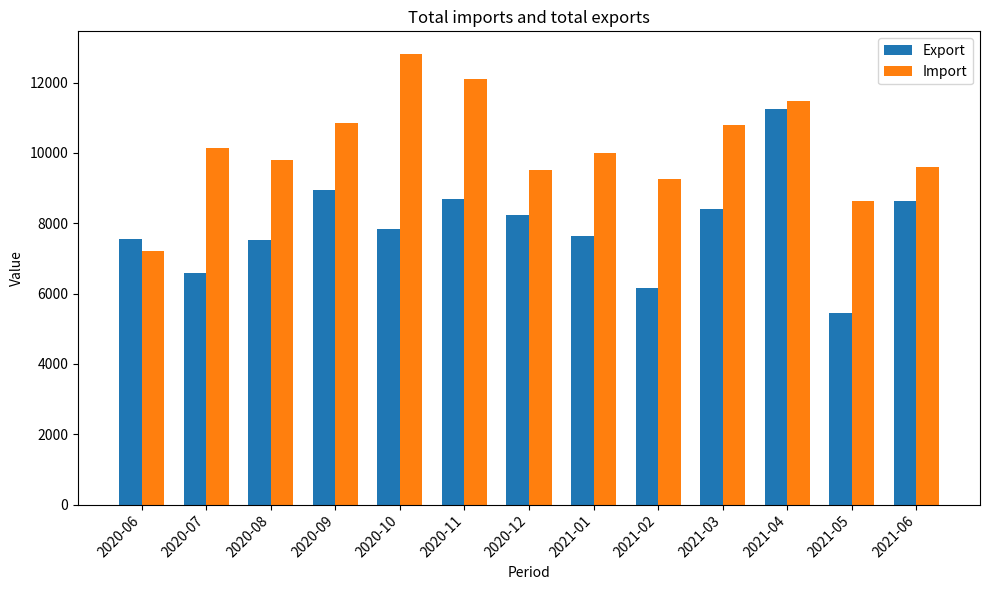

What is the sum of all Export values?

102934.9